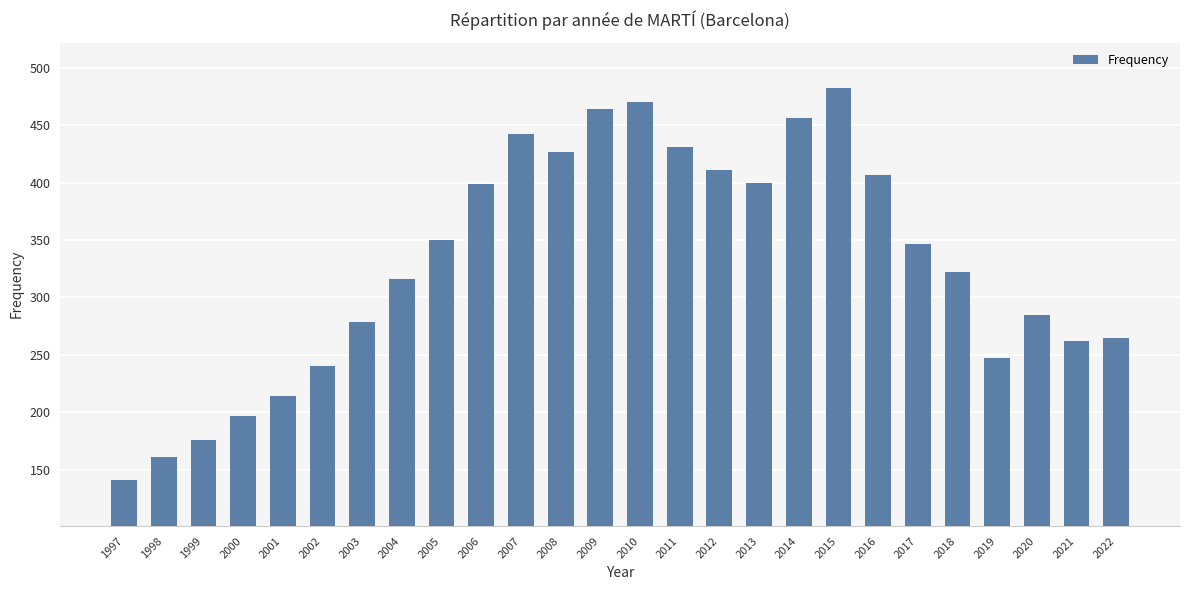

What is the value of the 11th bar from the left?

442